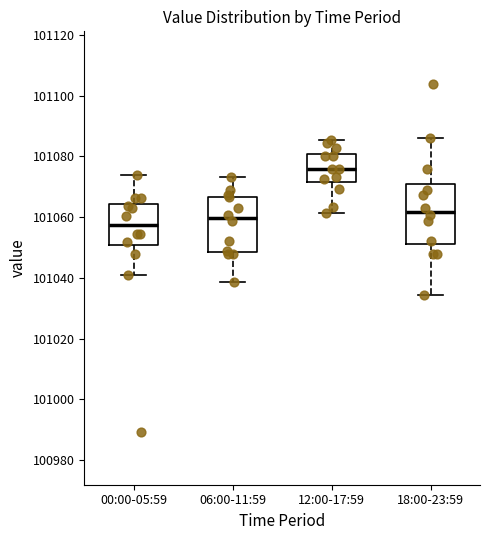

Reading left to right, read every box against the y-axis: the position of its median line, the range the box covers, and the ends of its whiskers. The values are not printed on the chart, so give them approximately, as read against the axis.

00:00-05:59: median 101058, box 101050 to 101064, whiskers 101040 to 101074
06:00-11:59: median 101060, box 101048 to 101066, whiskers 101038 to 101074
12:00-17:59: median 101076, box 101072 to 101080, whiskers 101062 to 101086
18:00-23:59: median 101062, box 101050 to 101070, whiskers 101034 to 101086